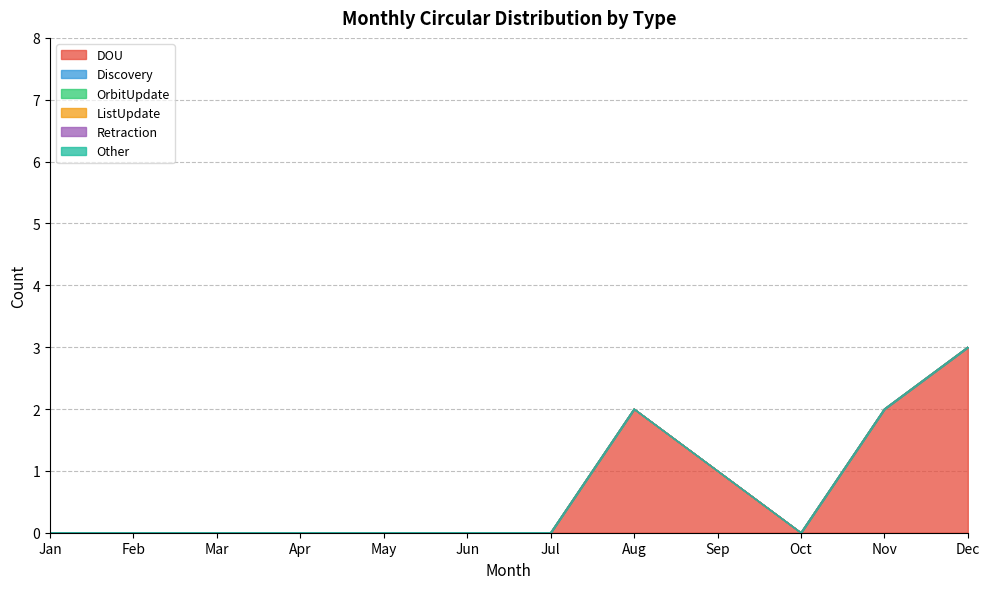

Rank the series at Nov from highest to lowest value.

DOU, Discovery, OrbitUpdate, ListUpdate, Retraction, Other